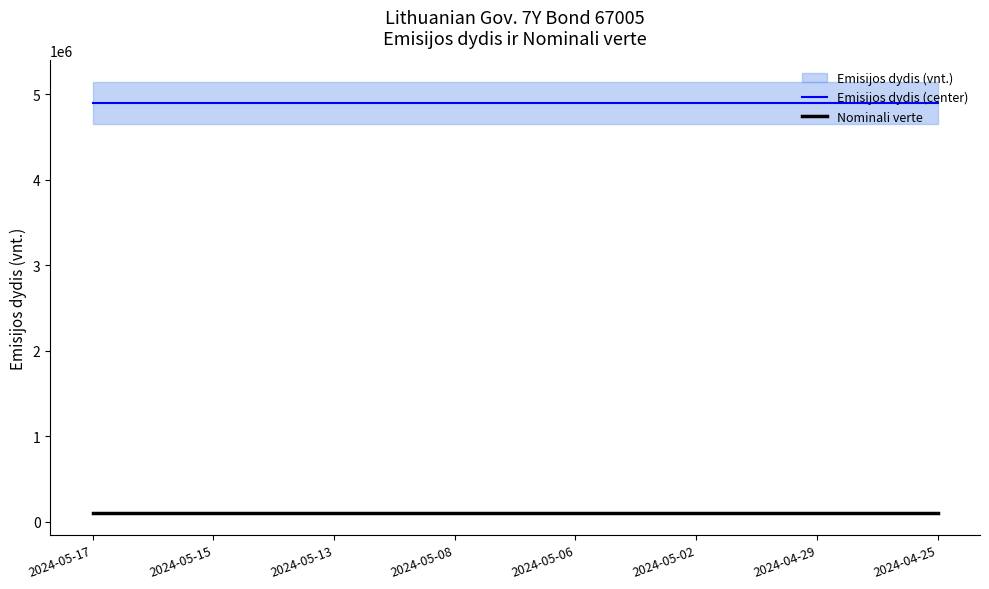

The value of Emisijos dydis (center) at 2024-05-15 is 4900000. True or false?

True